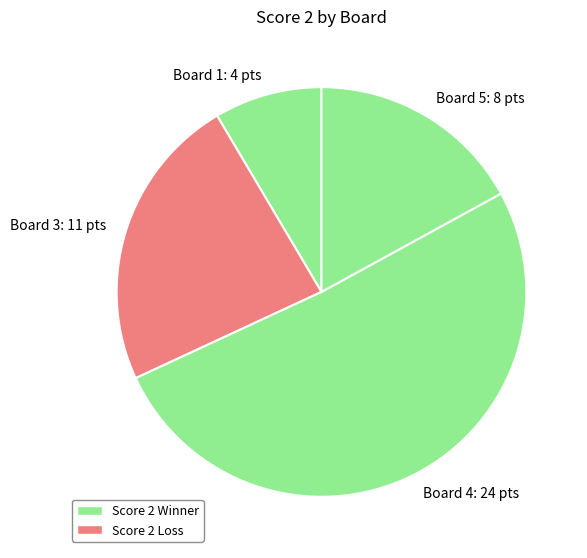

Approximately how many times larger is the value at Board 1: 4 pts compared to Board 3: 11 pts?

0.4